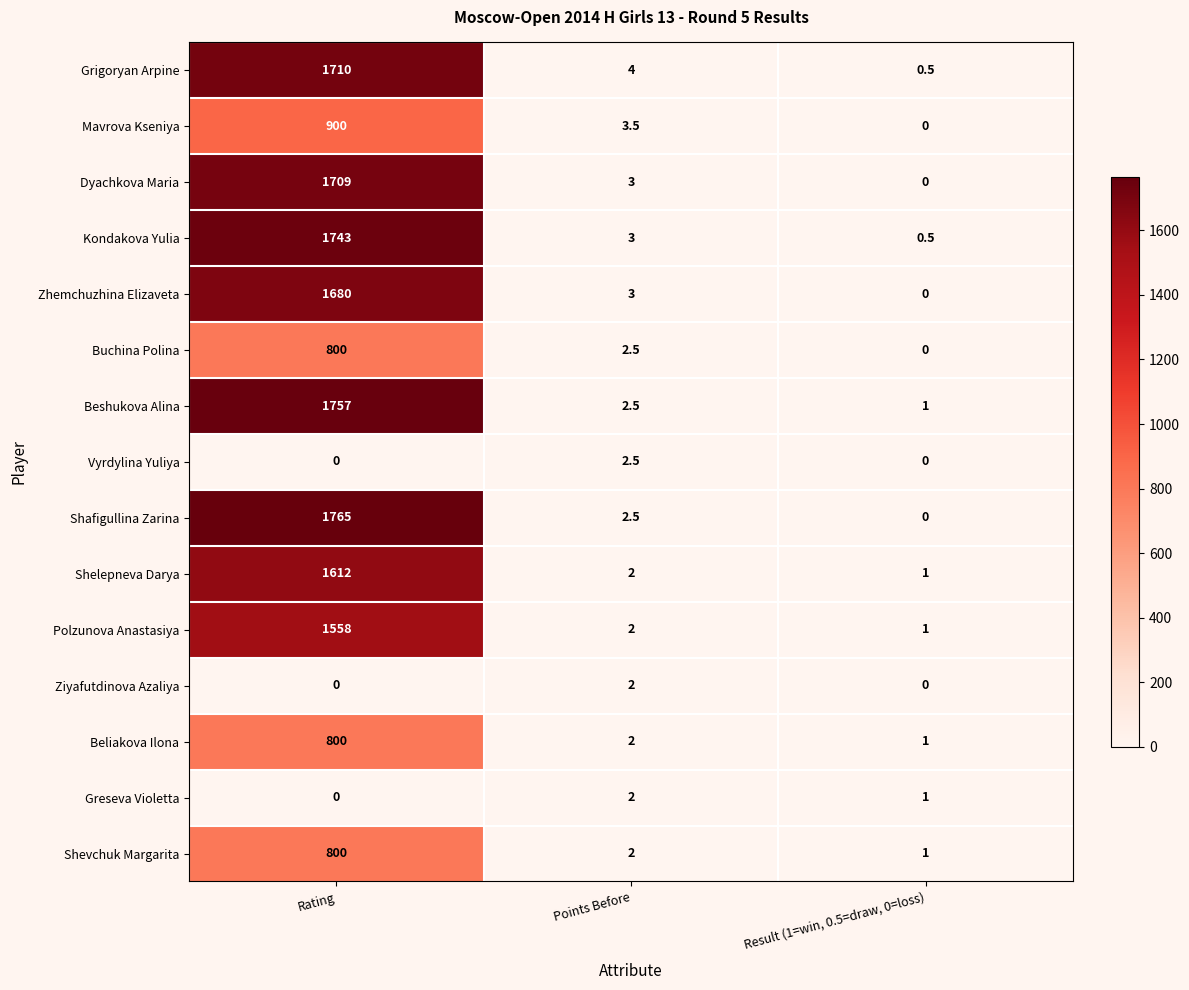

What is the sum of all Beliakova Ilona values?

803.0